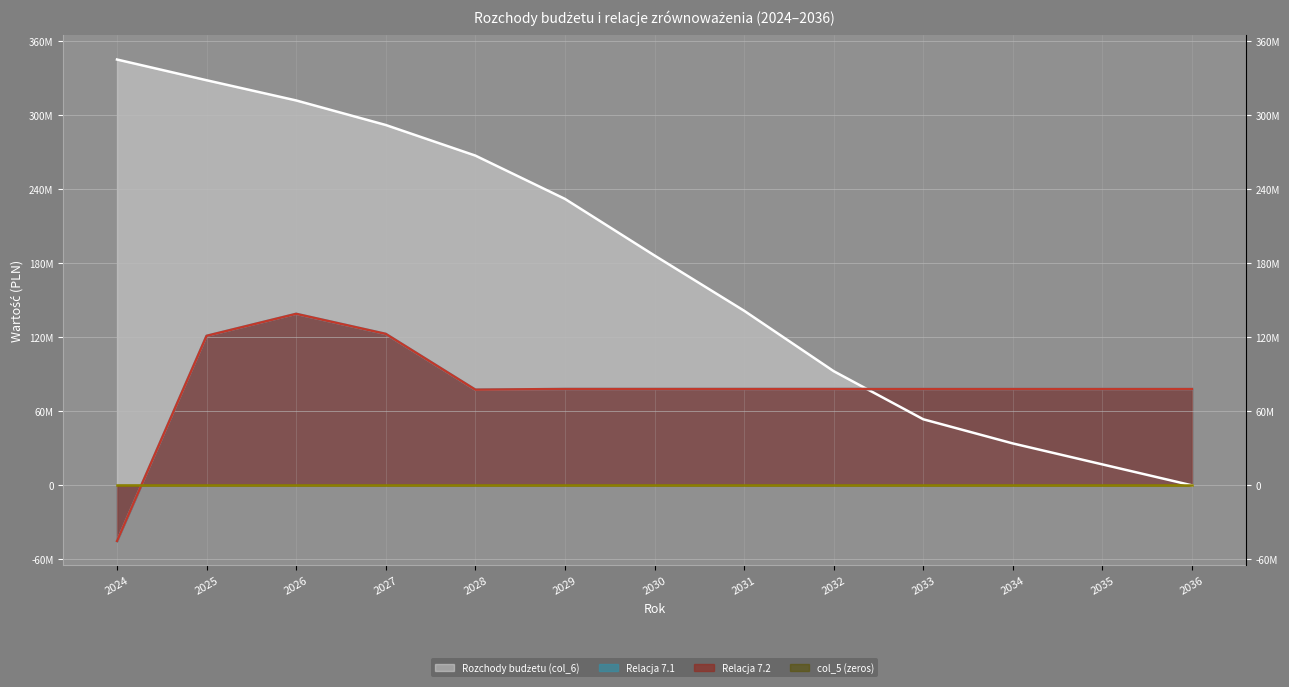

Rank the series at 2032 from lowest to highest value.

Relacja 7.1, Relacja 7.2, Rozchody budżetu (col_6)